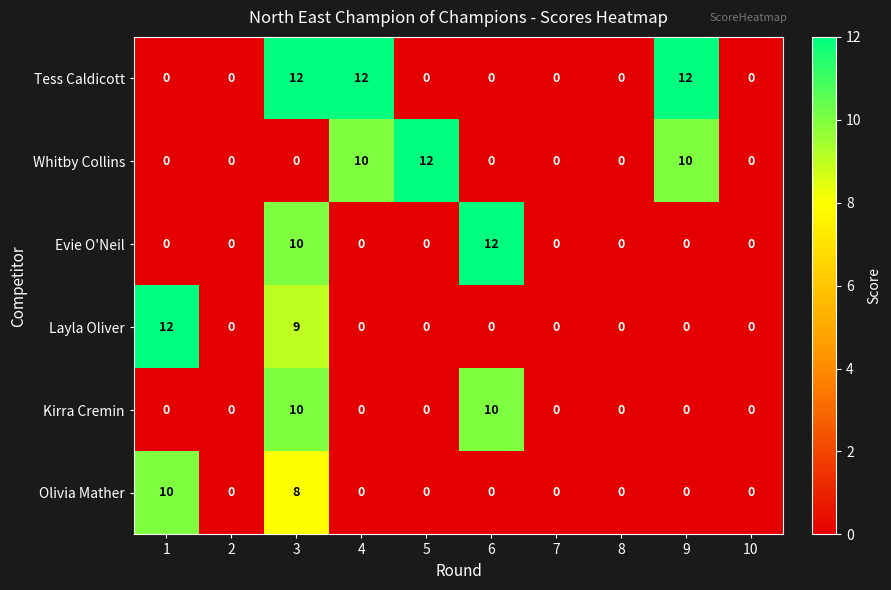

How many values in the Whitby Collins series exceed 0?

3